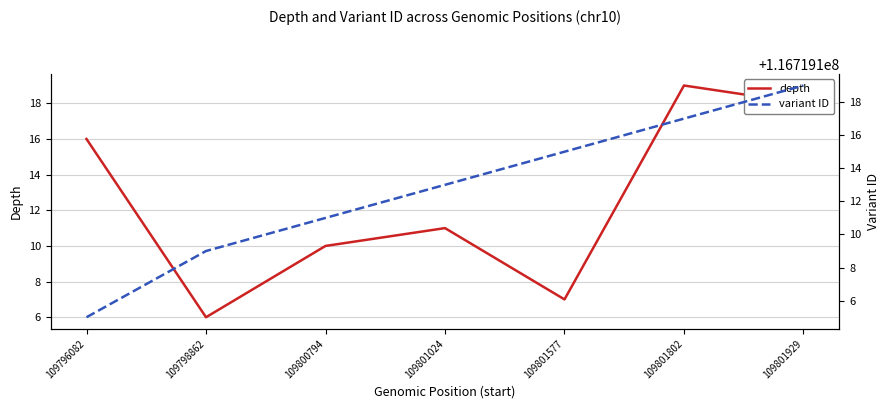

True or false: depth and variant ID cross at least once.

False